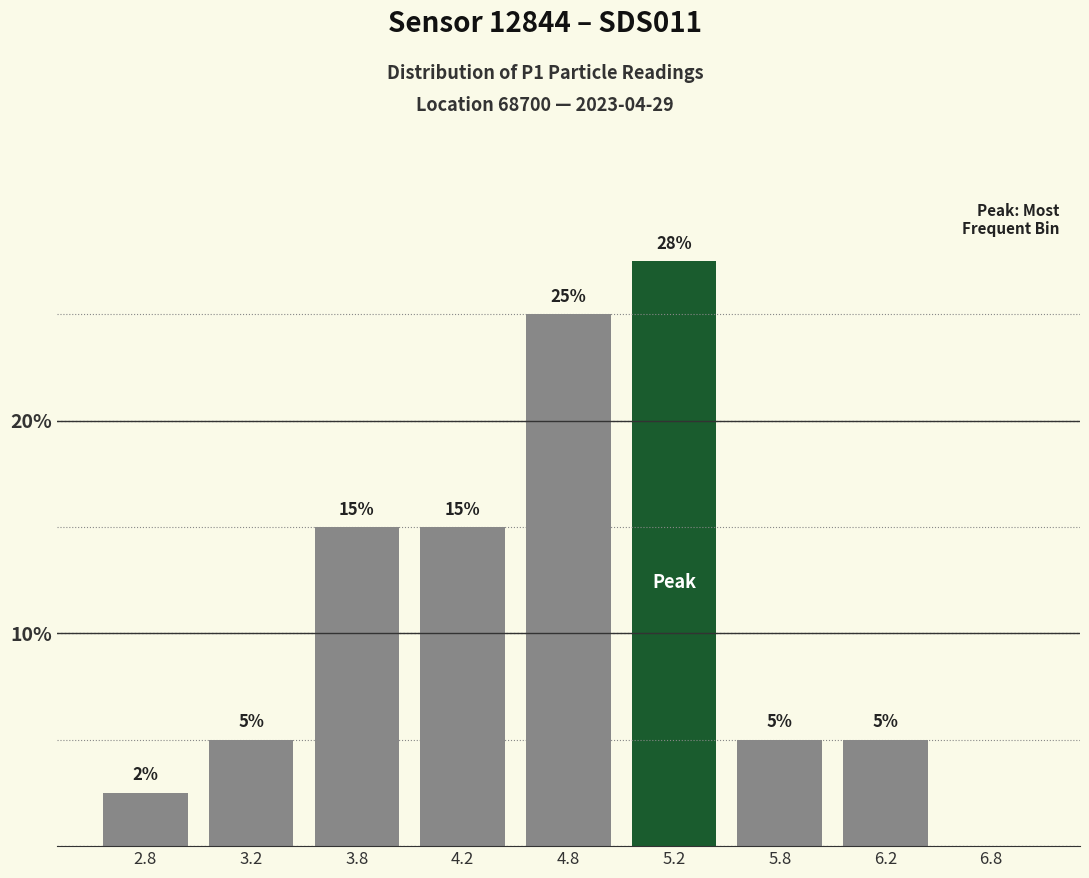

Is it true that the value at 5.2 is 27.5?

True